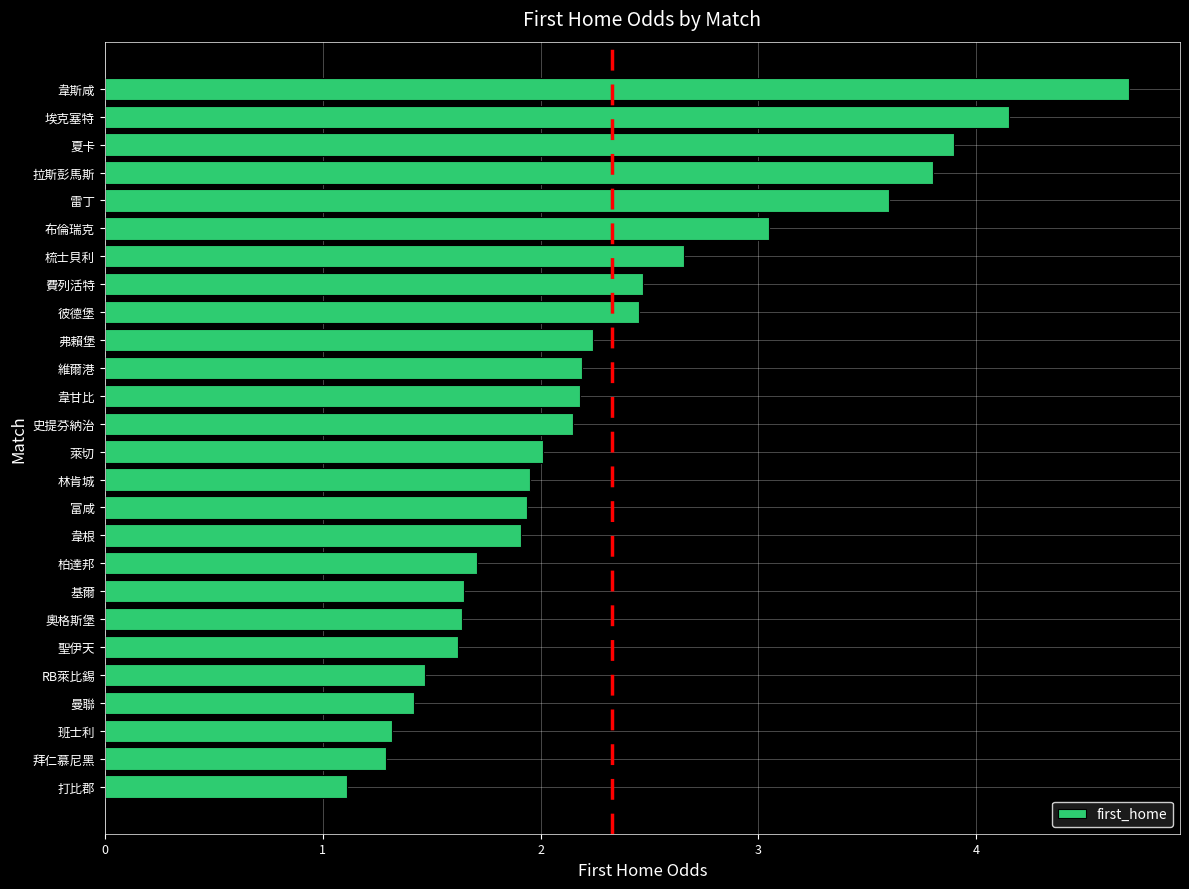

What is the ratio of the value at 柏達邦 to the value at 布倫瑞克?

0.6